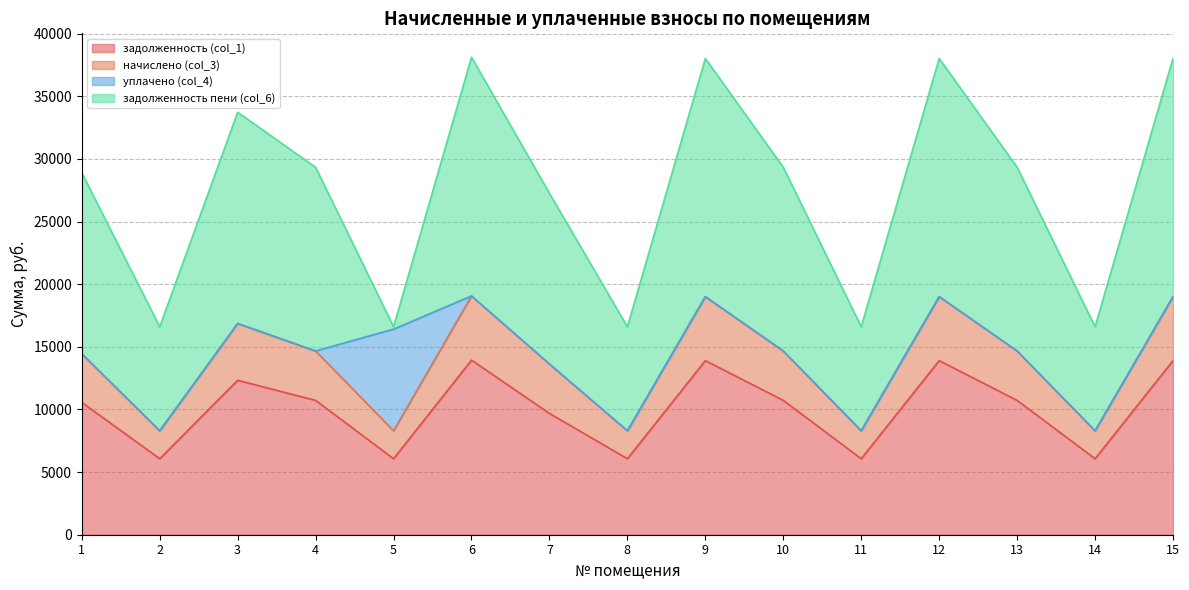

What is the difference between the second highest and minimum values in the начислено (col_3) series?

10709.3